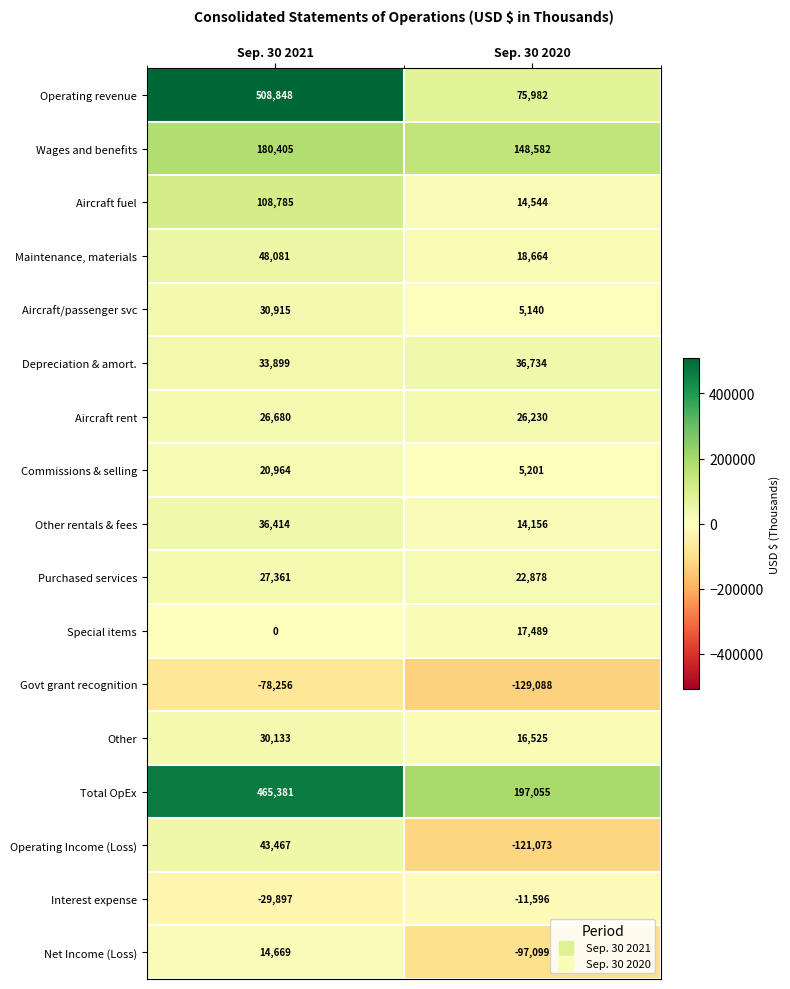

Which series has the widest spread of values?

Operating revenue